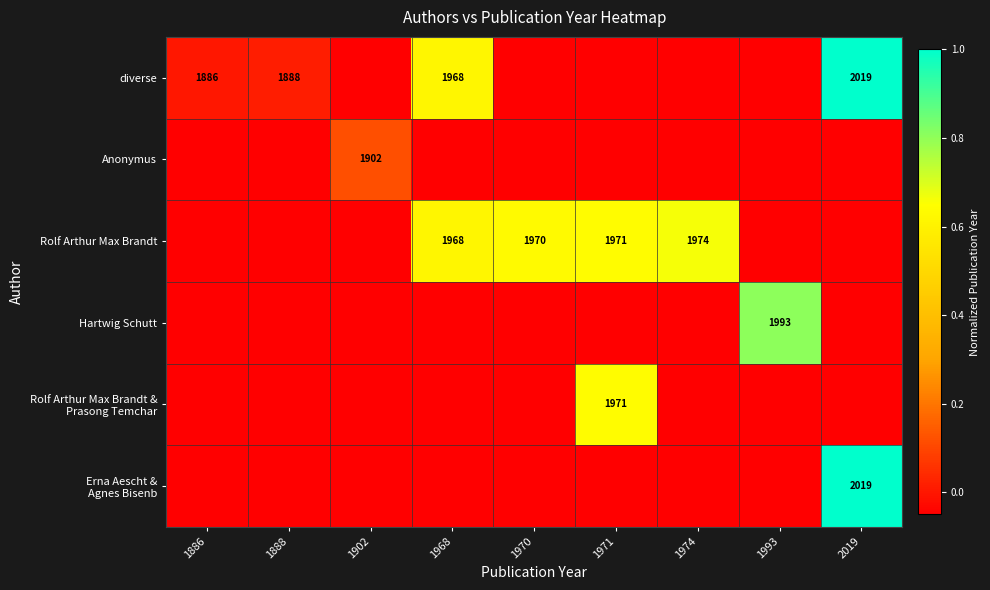

The value of Rolf Arthur Max Brandt at 2019 is -0.1. True or false?

True